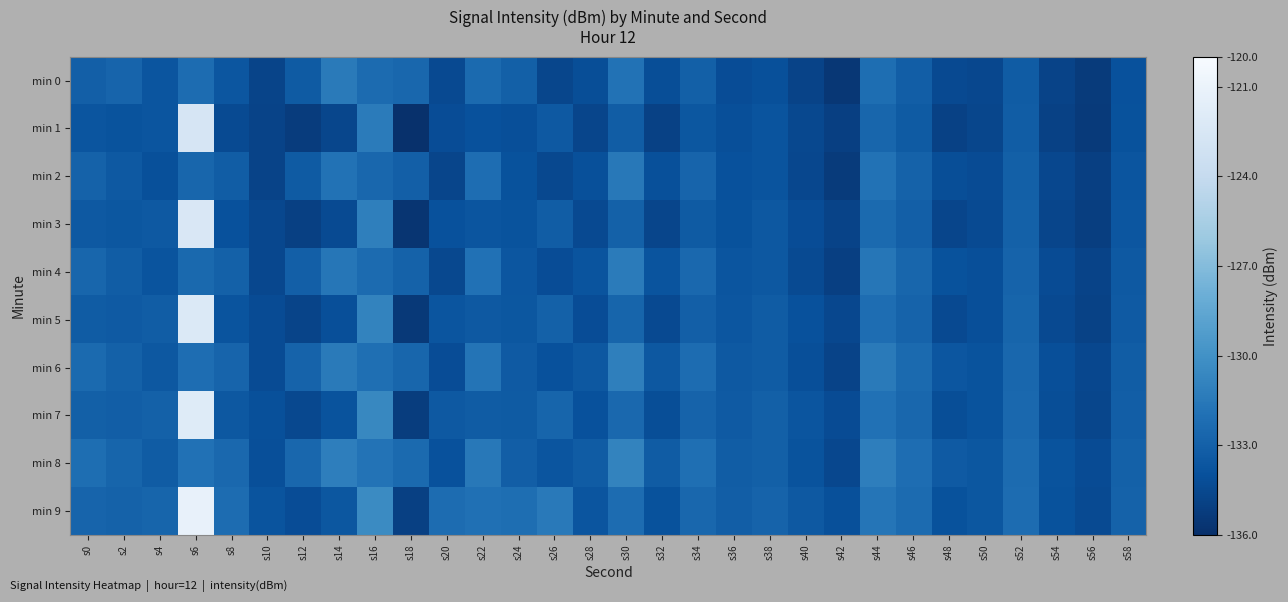

Which series has the widest spread of values?

min 9